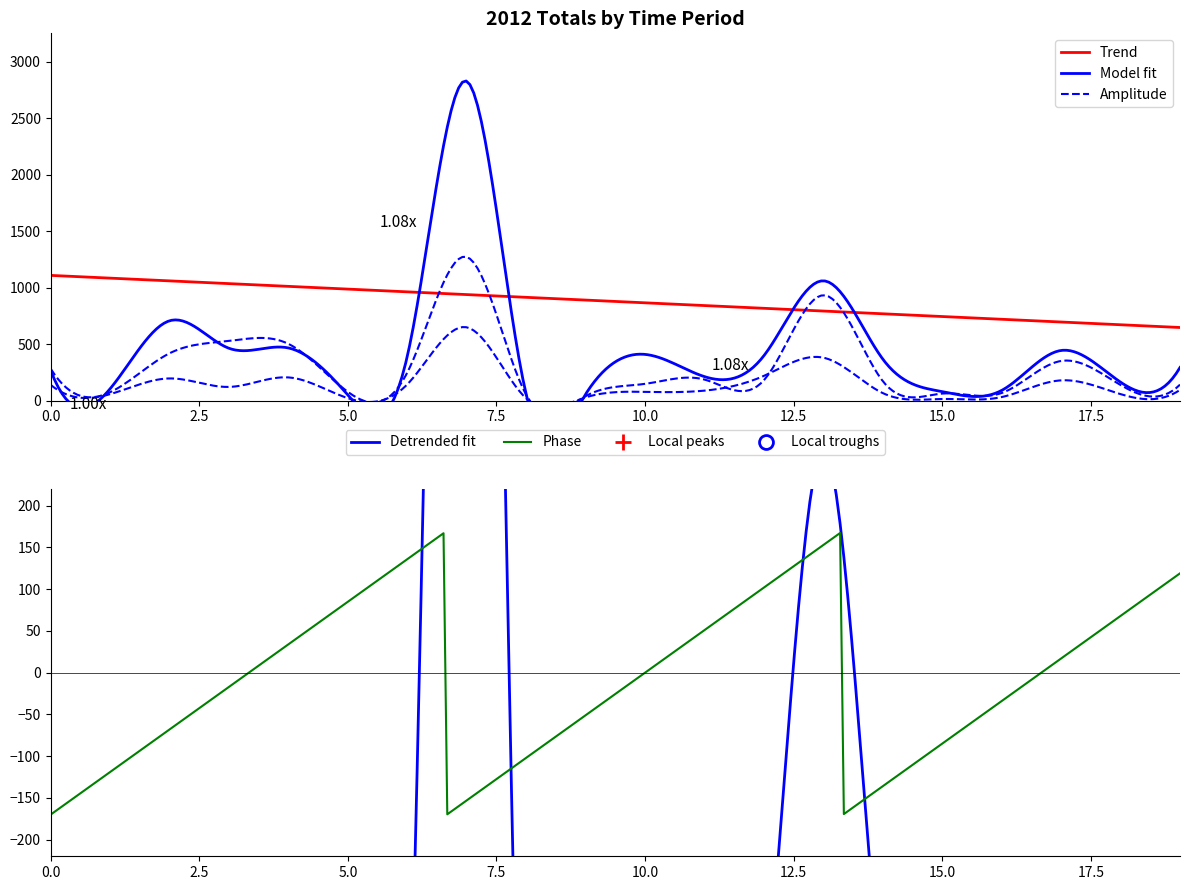

What is the maximum value for Phase?

167.3